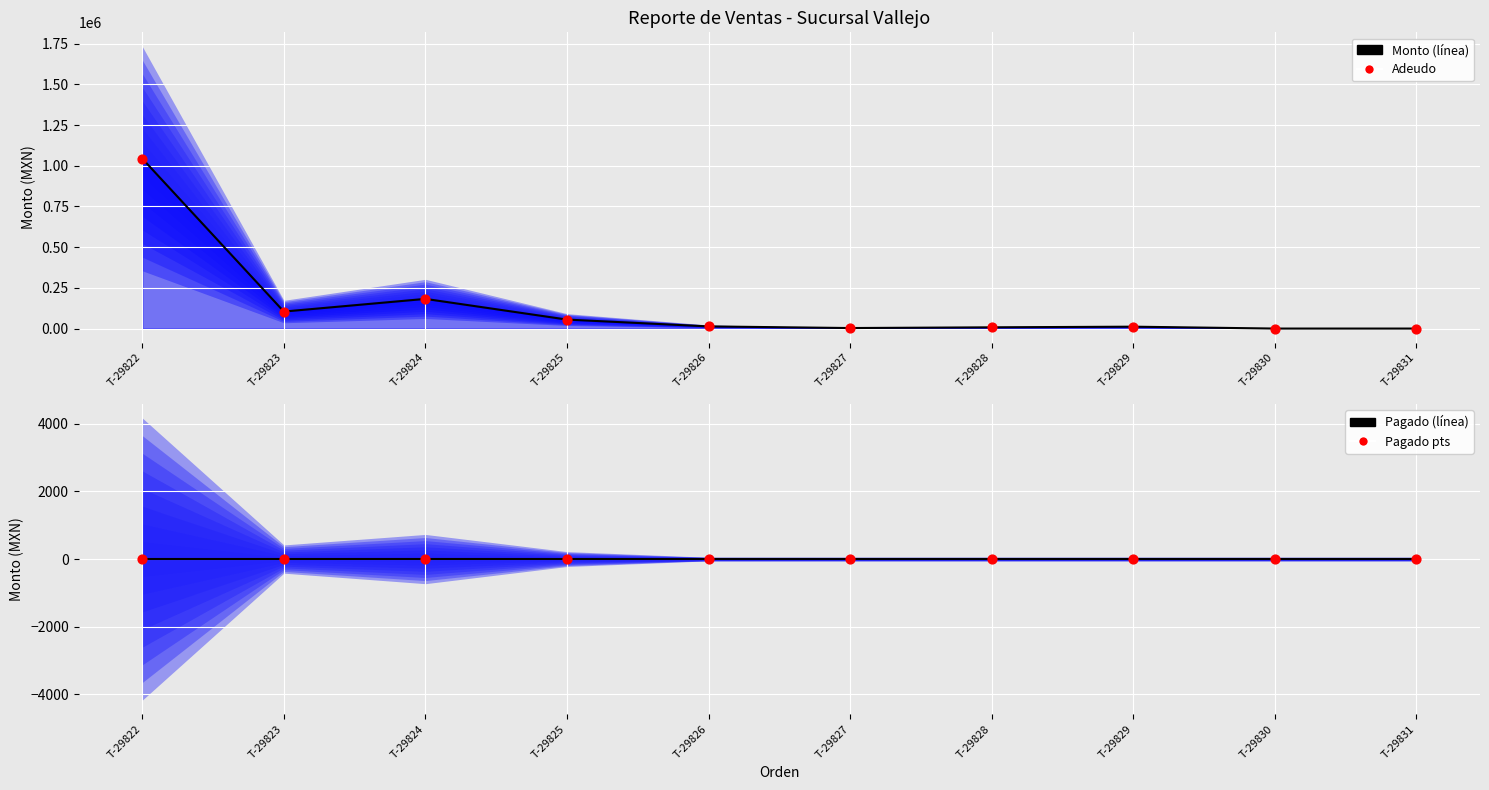

At which category is the sum across all series the highest?

T-29822